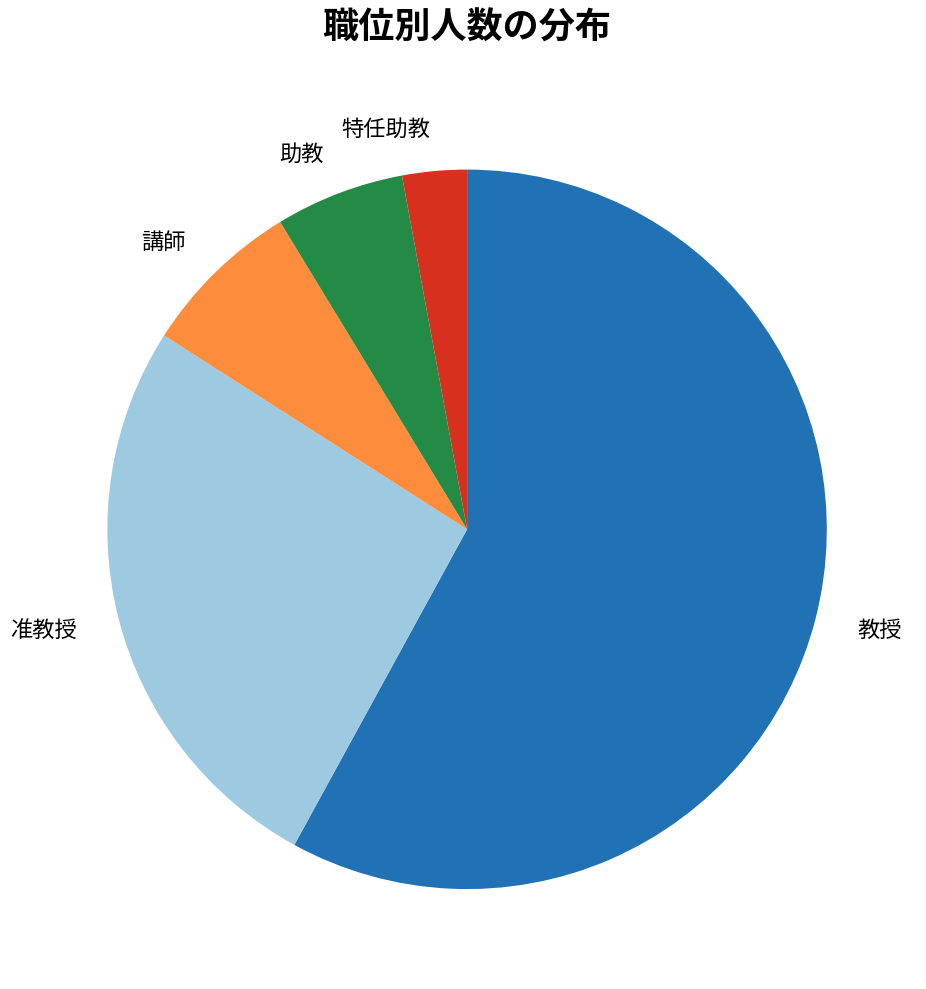

True or false: 教授 accounts for 66% of the total.

False